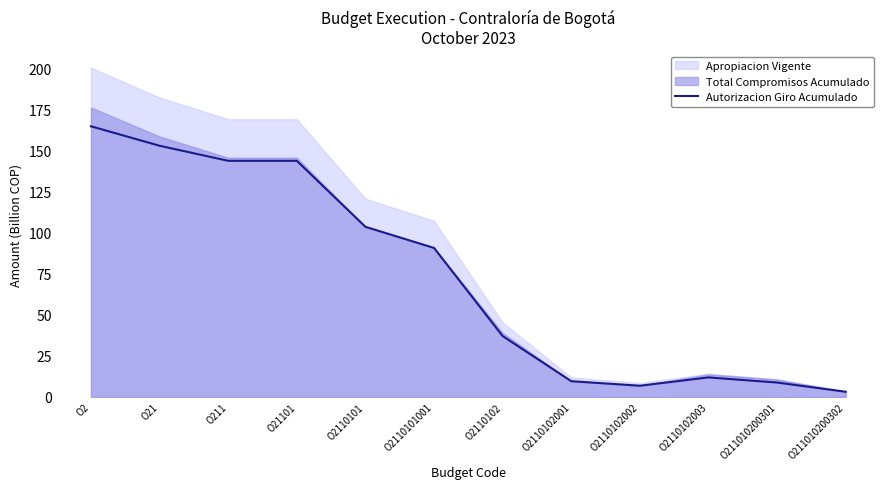

List the labels in order of value, largest first.

O2, O21, O211, O21101, O2110101, O2110101001, O2110102, O2110102003, O2110102001, O211010200301, O2110102002, O211010200302